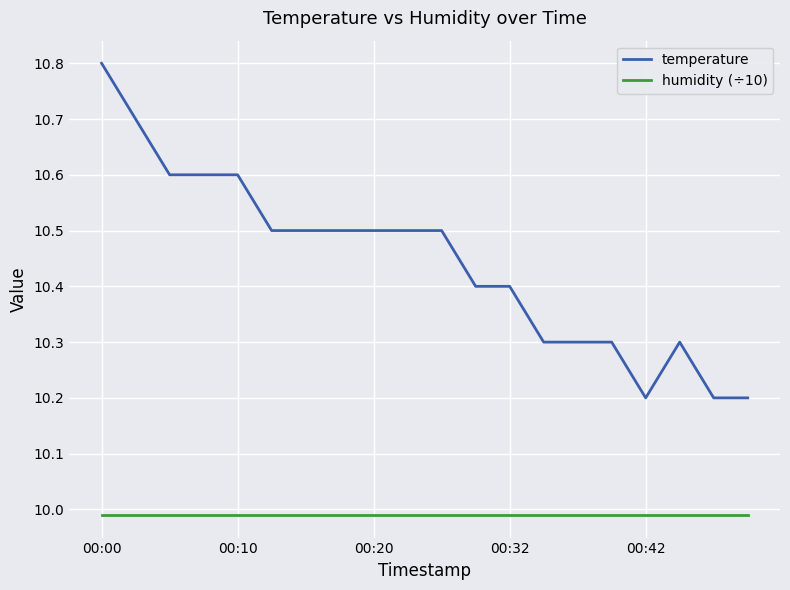

What is the maximum value shown in the chart?

10.8